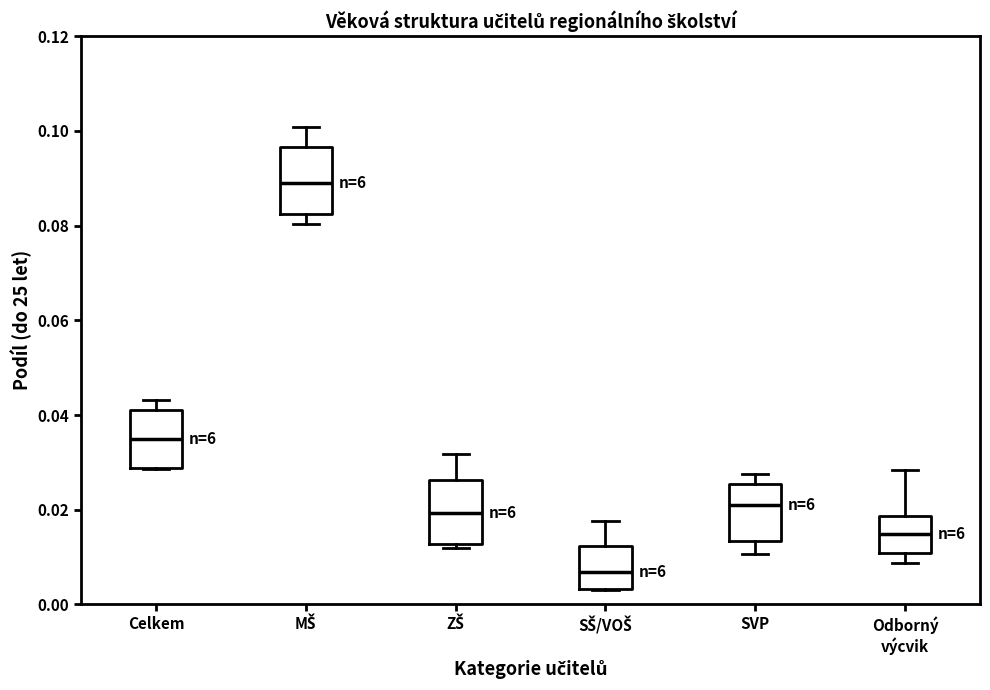

Reading left to right, read every box against the y-axis: the position of its median line, the range the box covers, and the ends of its whiskers. The values are not printed on the chart, so give them approximately, as read against the axis.

Celkem: median 0.034, box 0.028 to 0.042, whiskers 0.028 to 0.044
MŠ: median 0.090, box 0.082 to 0.096, whiskers 0.080 to 0.100
ZŠ: median 0.020, box 0.012 to 0.026, whiskers 0.012 (just below the box's lower edge) to 0.032
SŠ/VOŠ: median 0.006, box 0.004 to 0.012, whiskers 0.004 to 0.018
SVP: median 0.020, box 0.014 to 0.026, whiskers 0.010 to 0.028
Odborný výcvik: median 0.014, box 0.010 to 0.018, whiskers 0.008 to 0.028